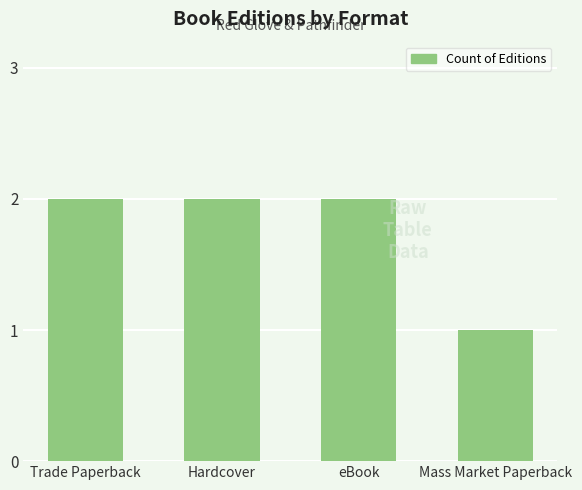

Approximately how many times larger is the value at eBook compared to Hardcover?

1.0